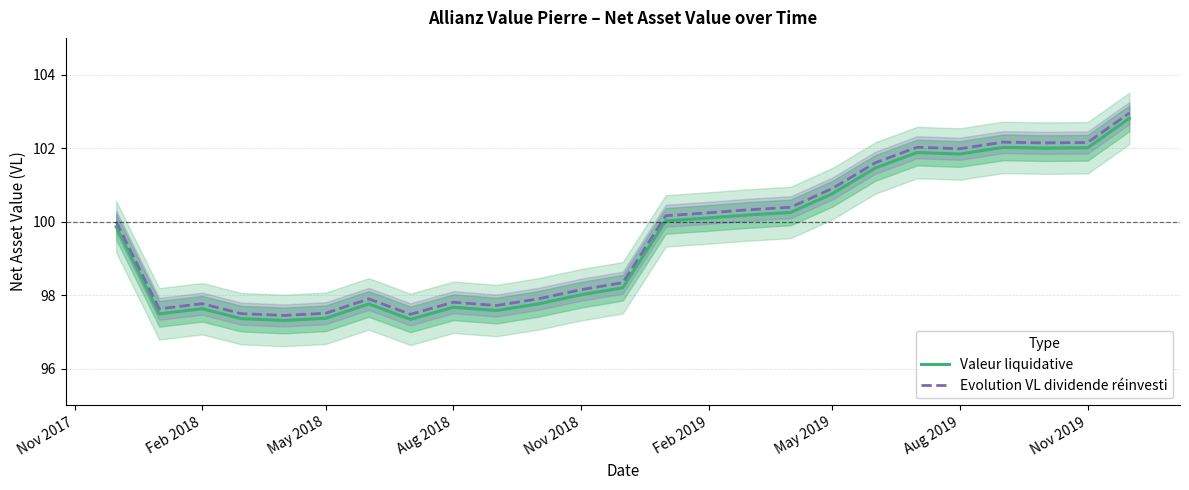

What is the highest value of the Evolution VL dividende réinvesti series?

103.0